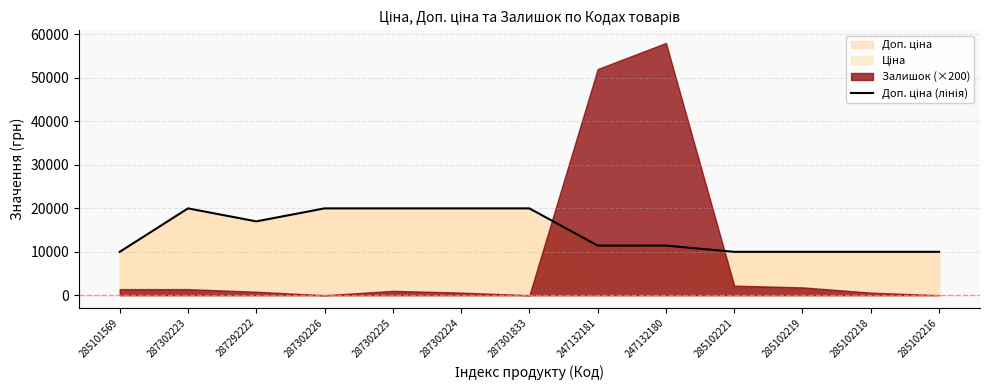

Where is the first local maximum?

287302223